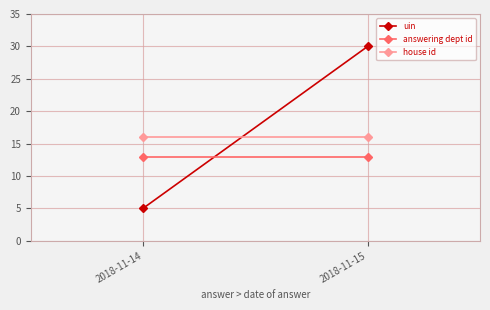

True or false: uin has a value of 30 at 2018-11-15.

True